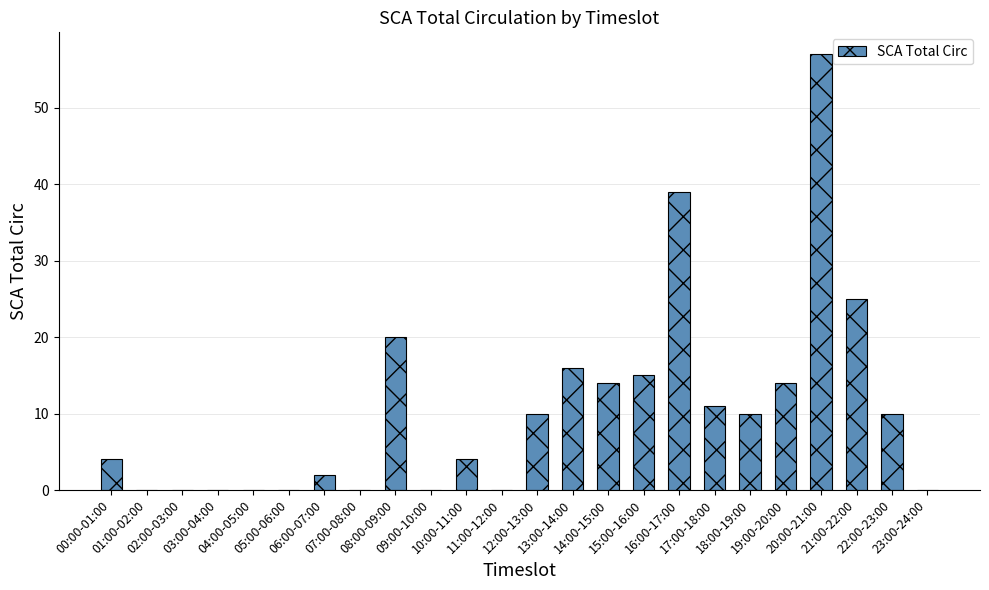

What is the sum of all values?

251